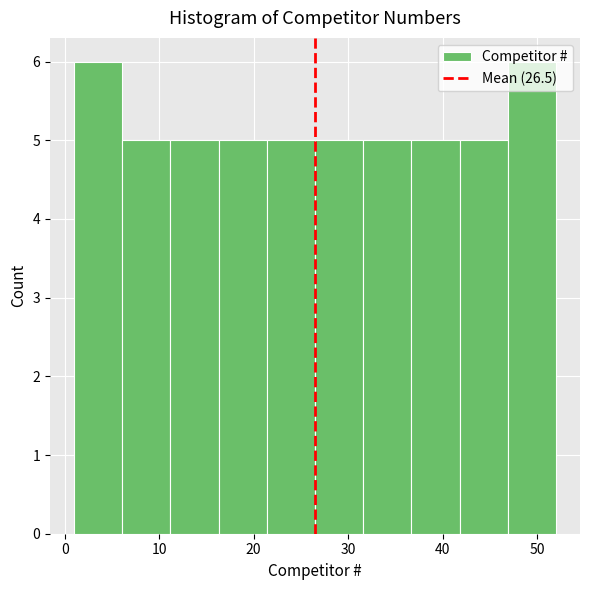

Reading left to right, list every bar in this chart as the range it spans on the x-axis followed by its height. Neither the bar edges nor the heights are printed on the chart, so give them approximately, as read against the axes.

1.0 to 6.1: 6
6.1 to 11.2: 5
11.2 to 16.3: 5
16.3 to 21.4: 5
21.4 to 26.5: 5
26.5 to 31.6: 5
31.6 to 36.7: 5
36.7 to 41.8: 5
41.8 to 46.9: 5
46.9 to 52.0: 6